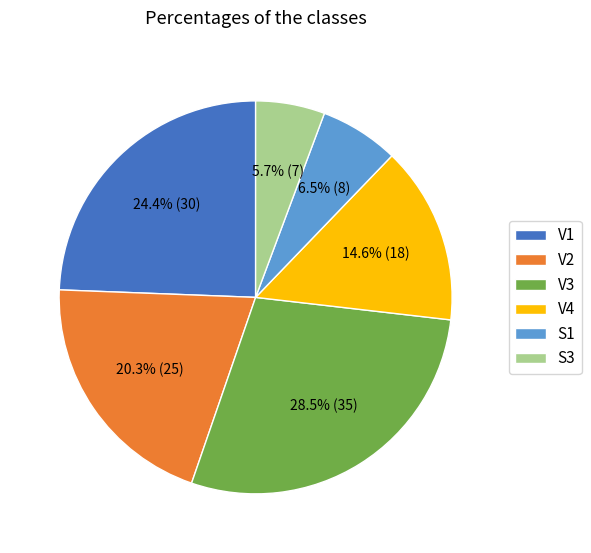

Do V2 and S3 together represent more than half of the pie?

No